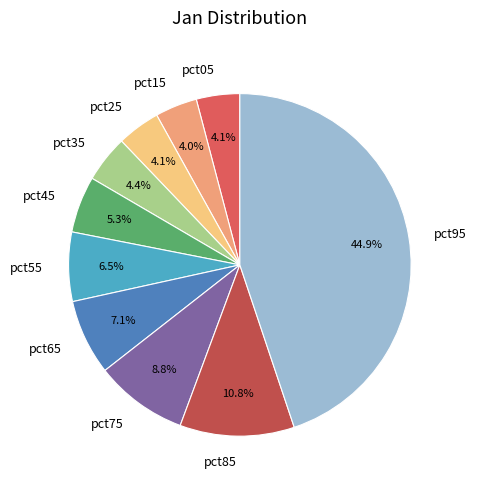

Which category has the biggest portion of the pie?

pct95